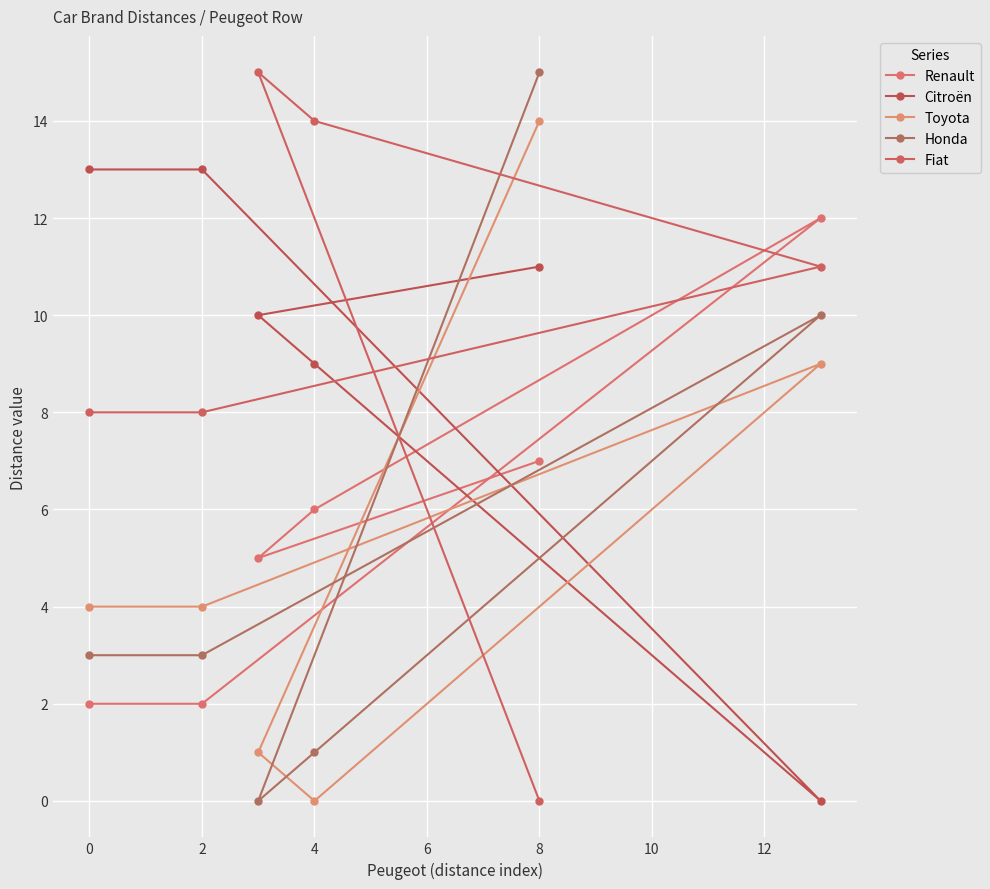

What position from the left is 4?

4